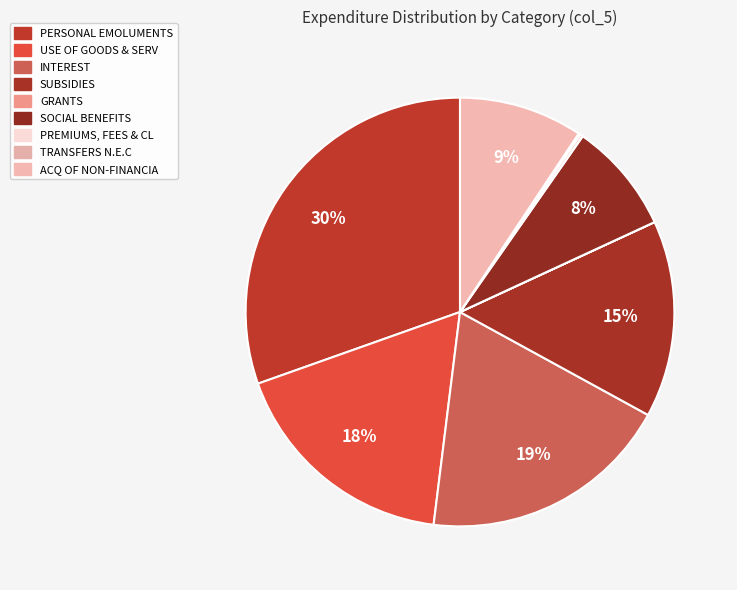

Count the number of slices in the pie.

9